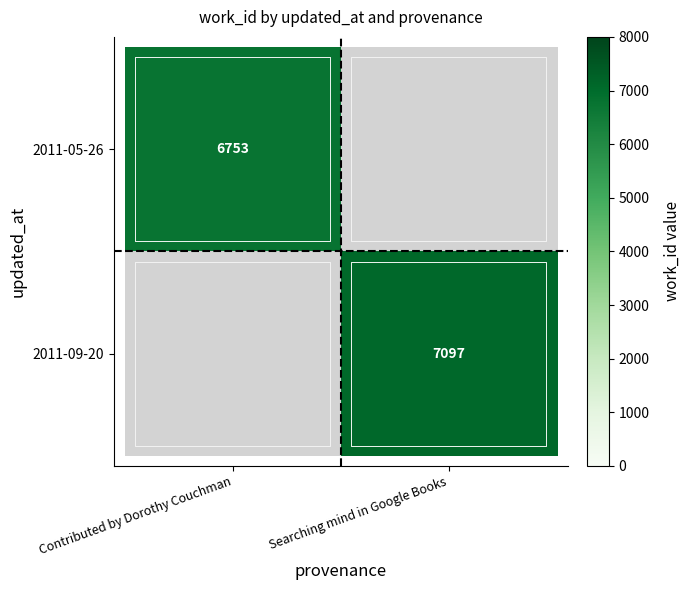

True or false: 2011-05-26 has a value of 9057 at Contributed by Dorothy Couchman.

False